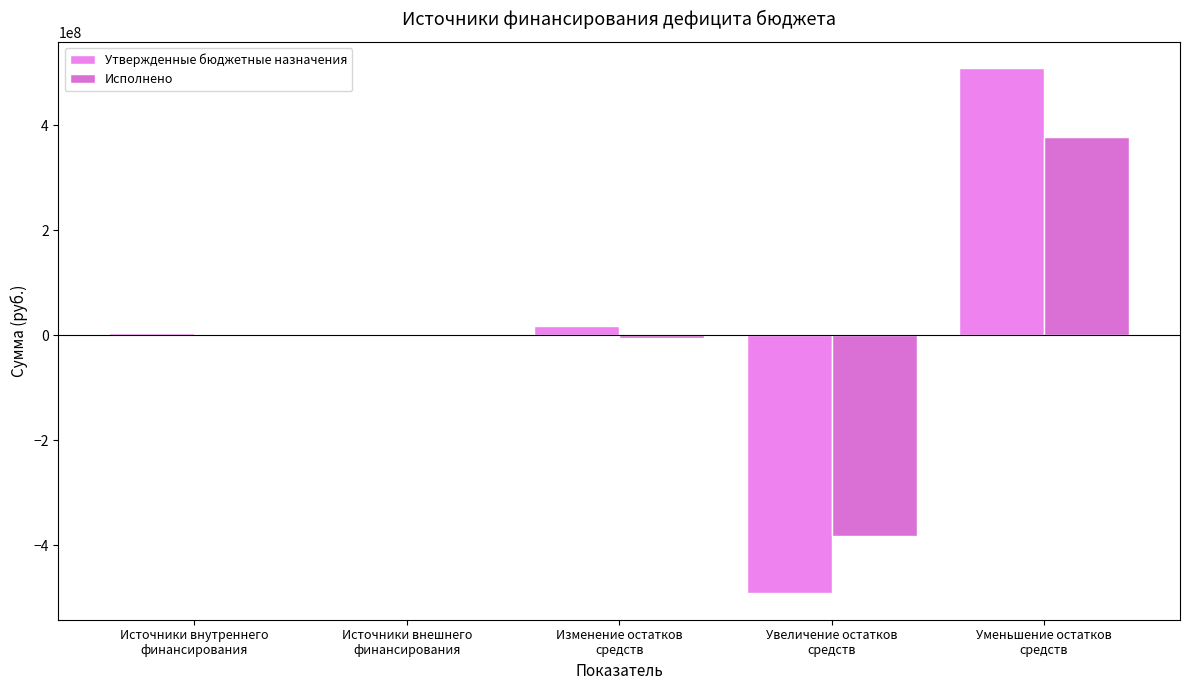

How many series are shown in this chart?

2